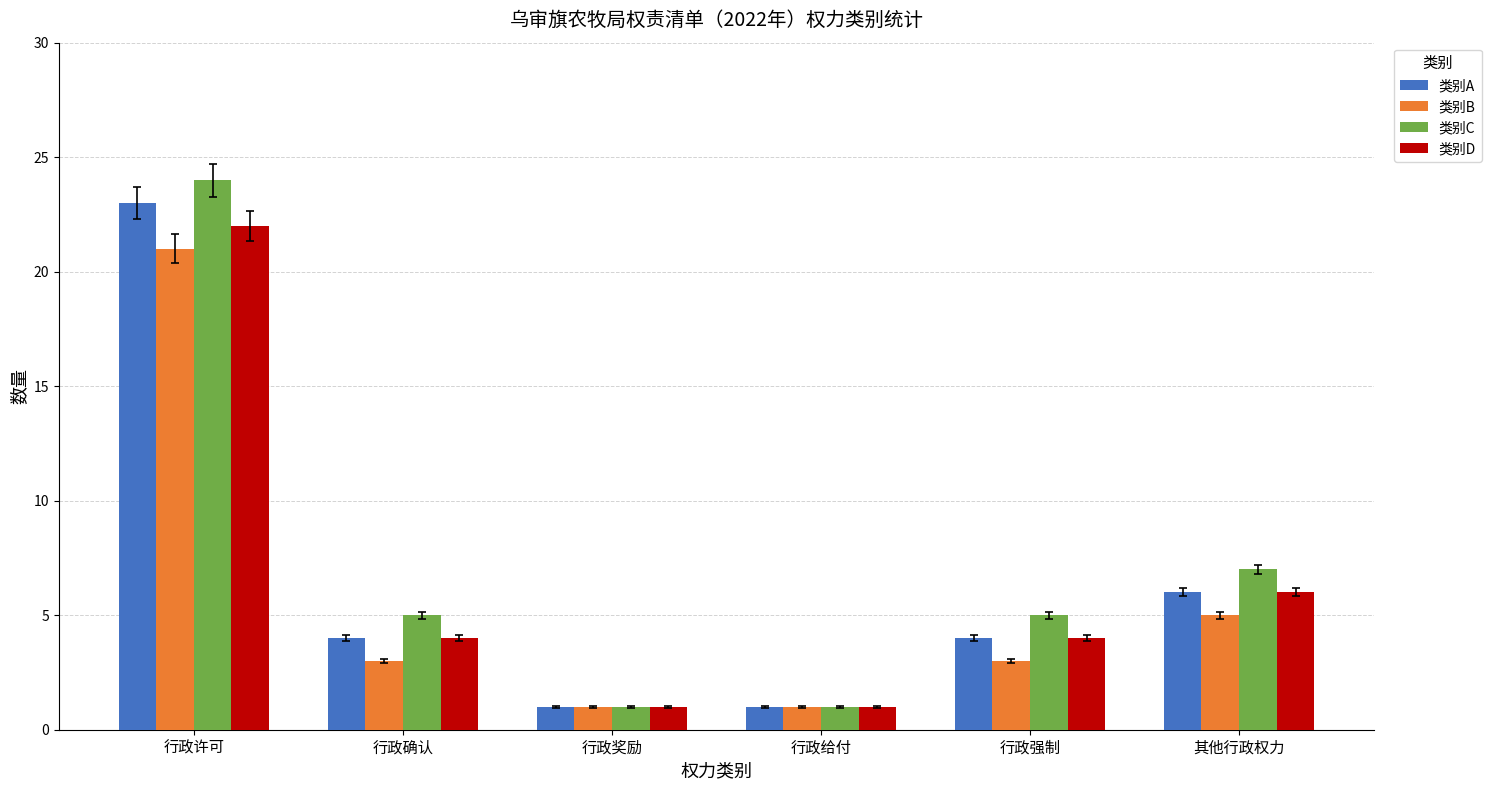

At which label is 类别A closest to 12?

其他行政权力